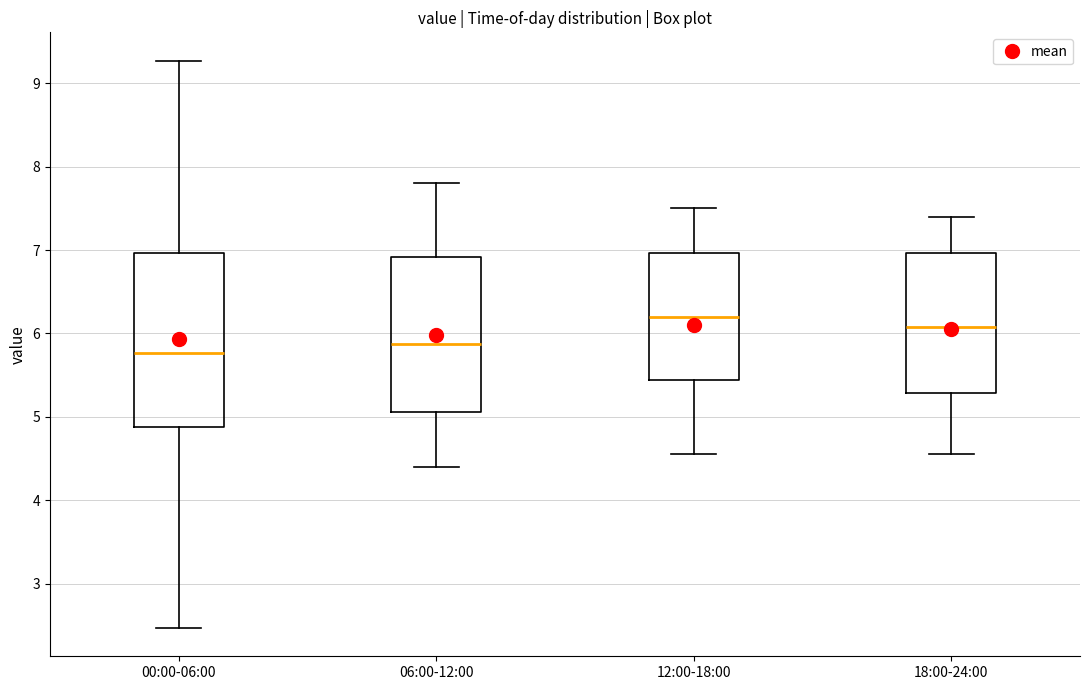

Comparing the boxes themselves (not the whiskers), which one is the tallest?

00:00-06:00